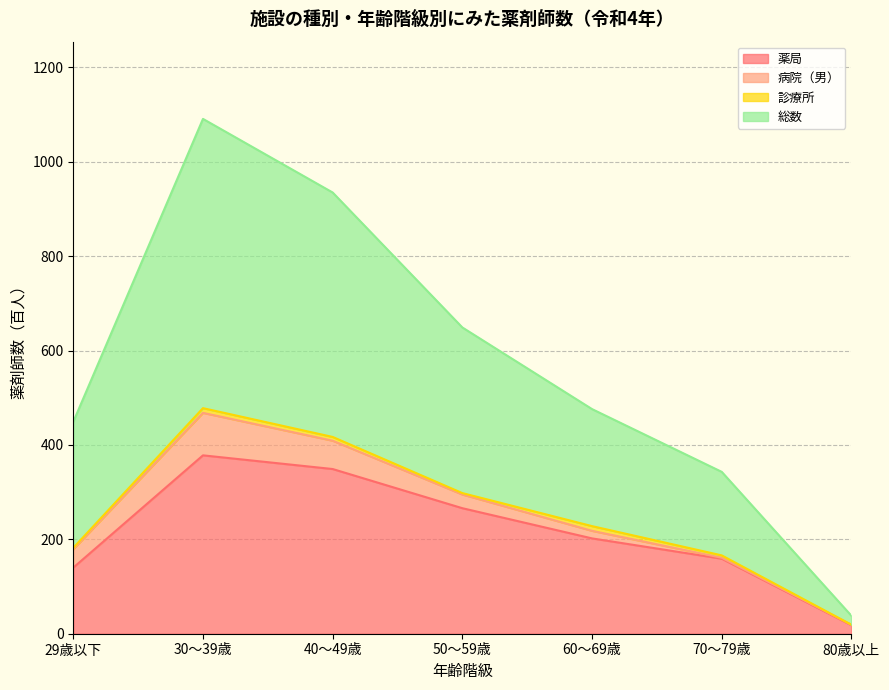

True or false: 薬局 has more than 0 interior local peaks.

True